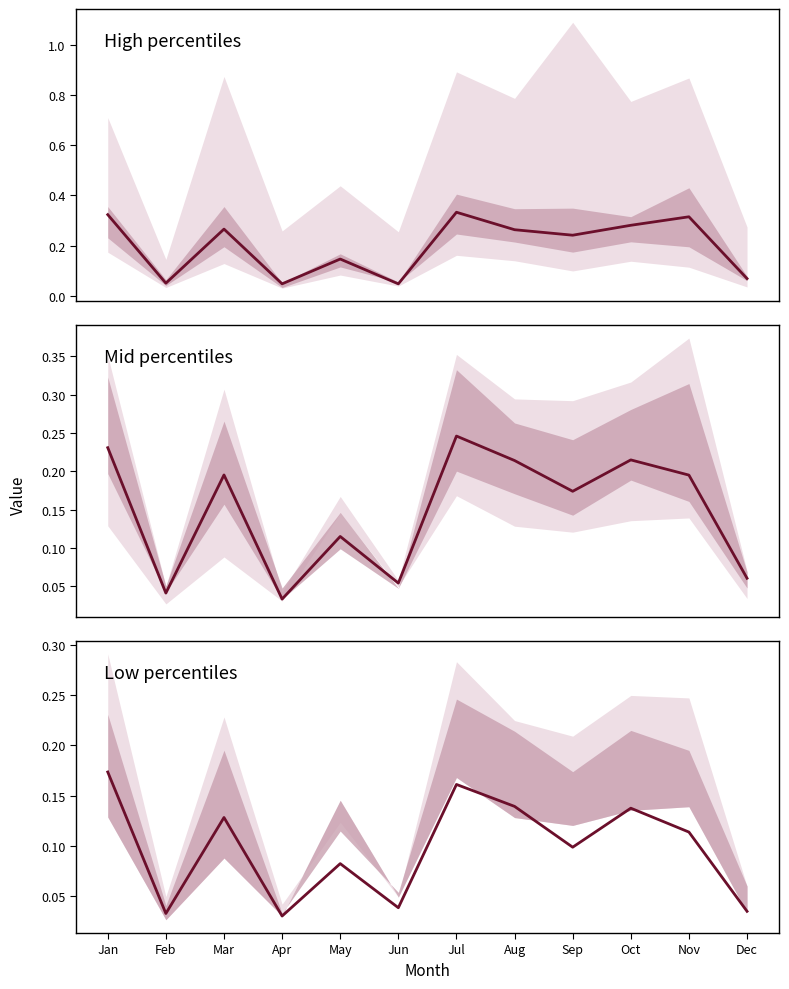

True or false: pct15 has a value of 0.2 at Jan.

True